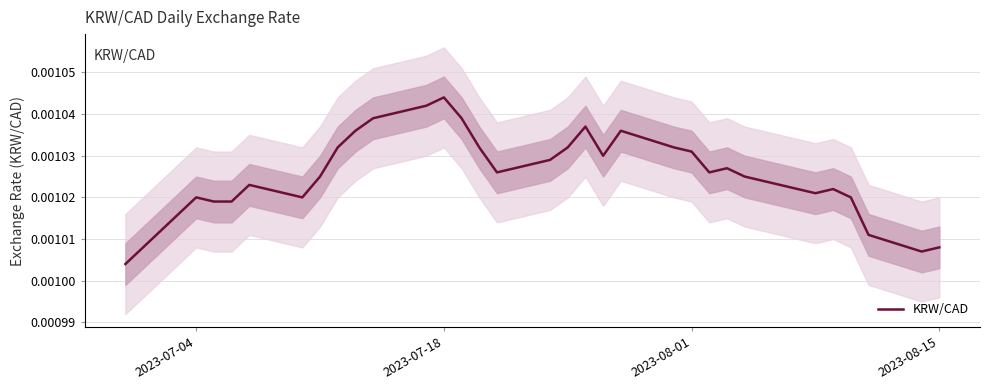

Which category has the highest value in the KRW/CAD series?

2023-07-18